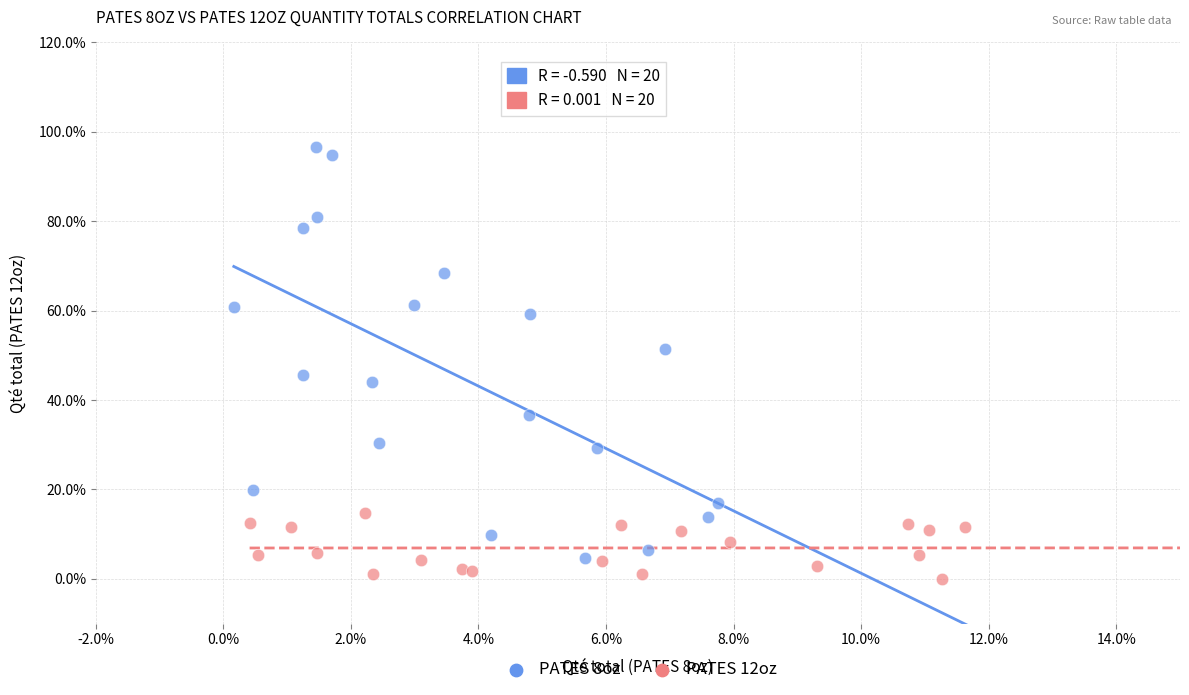

Which series reaches the maximum Y coordinate?

PATES 8oz